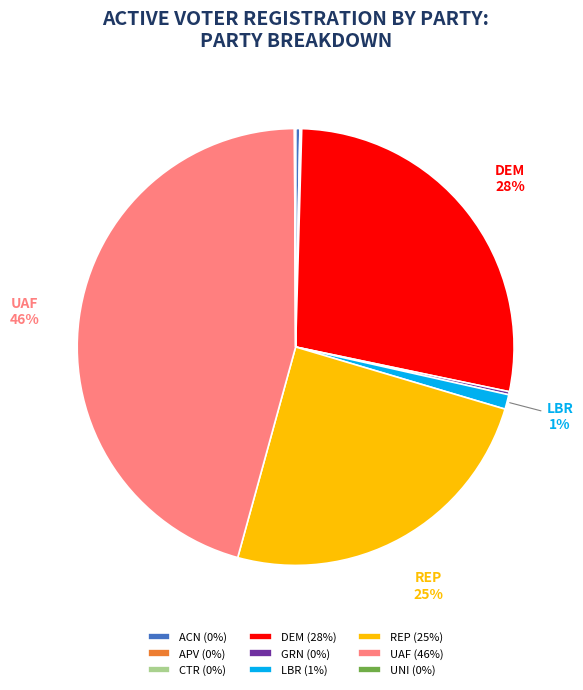

What is the largest slice in the pie chart?

UAF